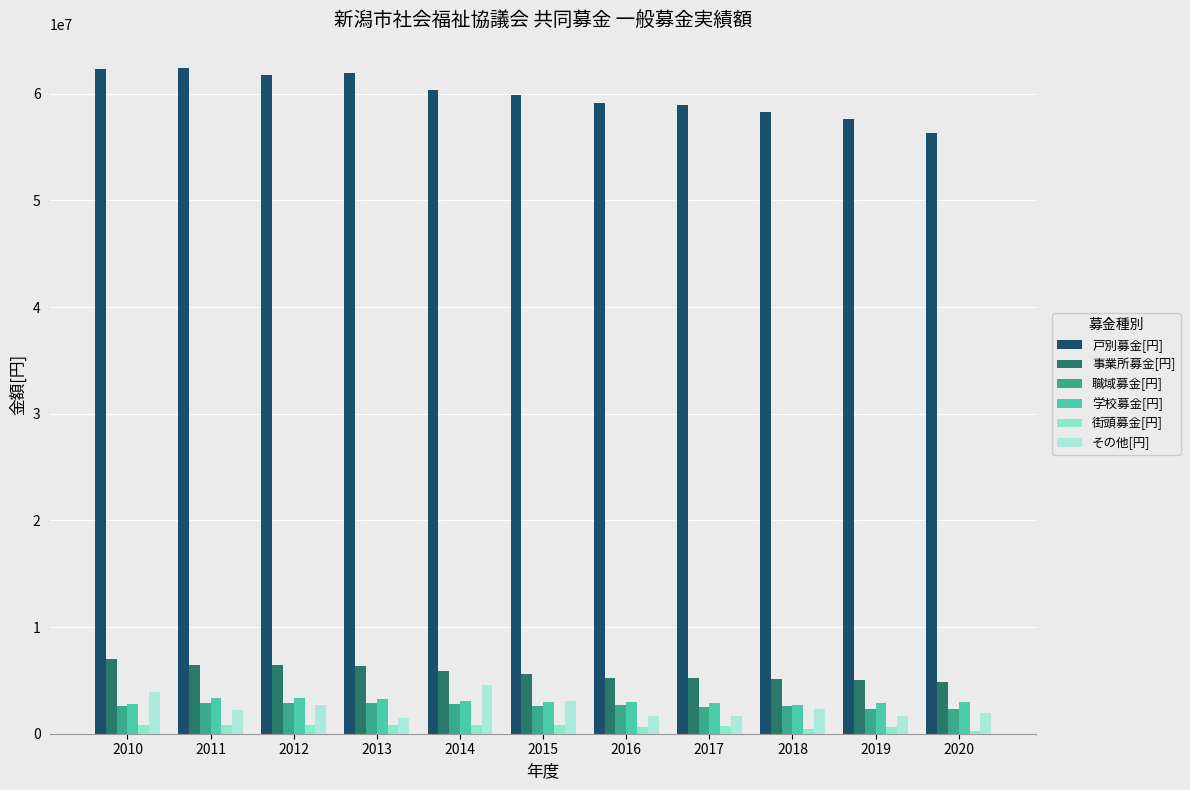

How many data points in 街頭募金[円] are less than 785731?

5